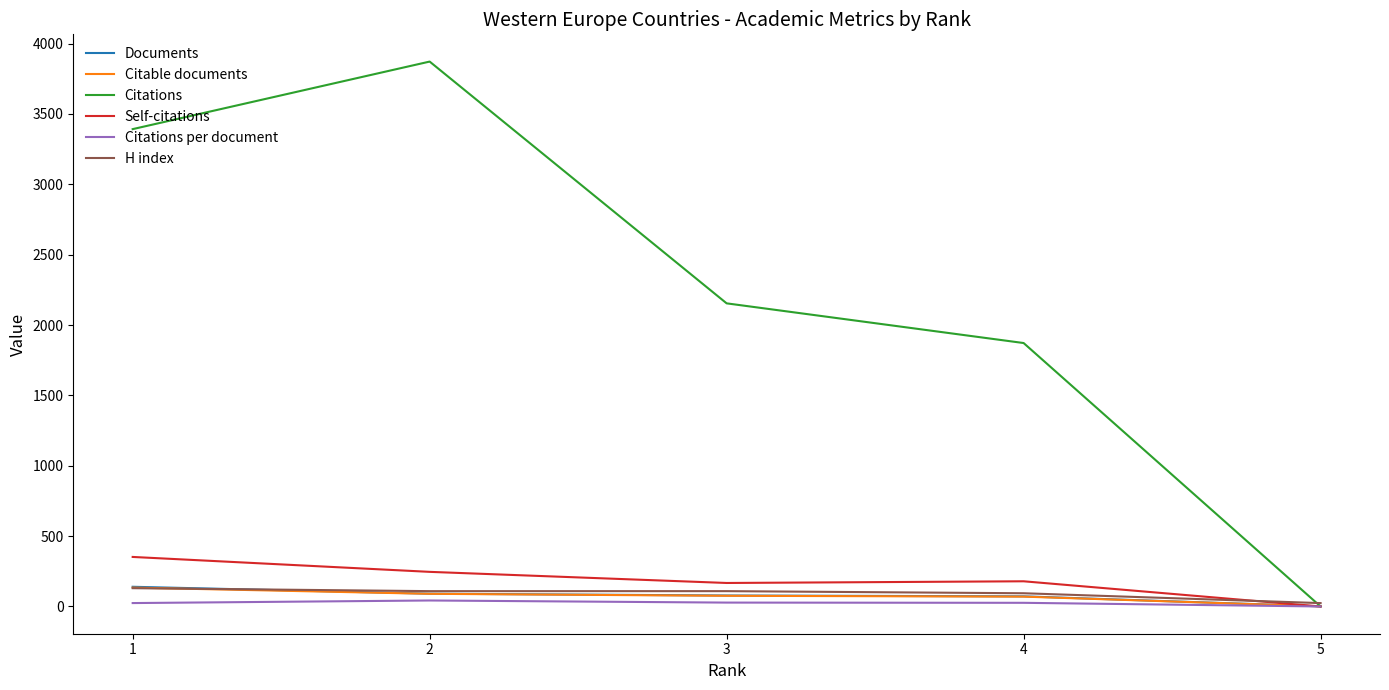

True or false: H index and Citations per document cross at least once.

False